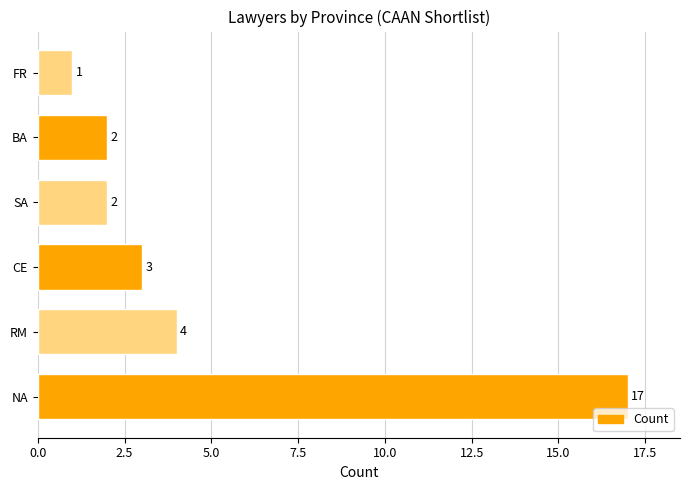

Reading bottom to top, transcribe all the data shown in this chart.

NA=17	RM=4	CE=3	SA=2	BA=2	FR=1